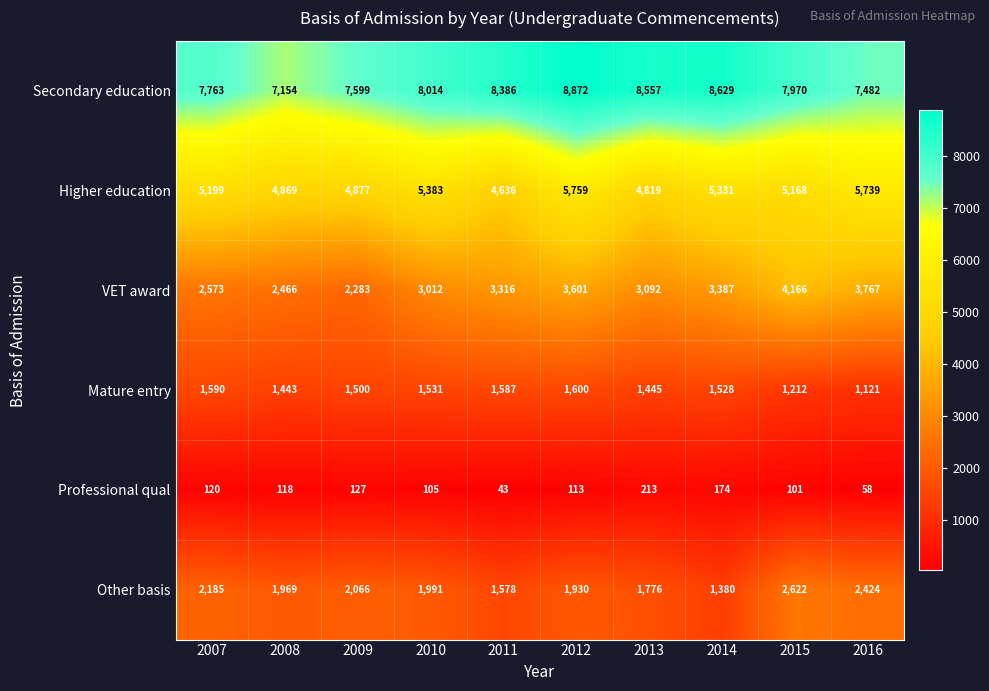

What value does the Professional qual series have at 2012?

113